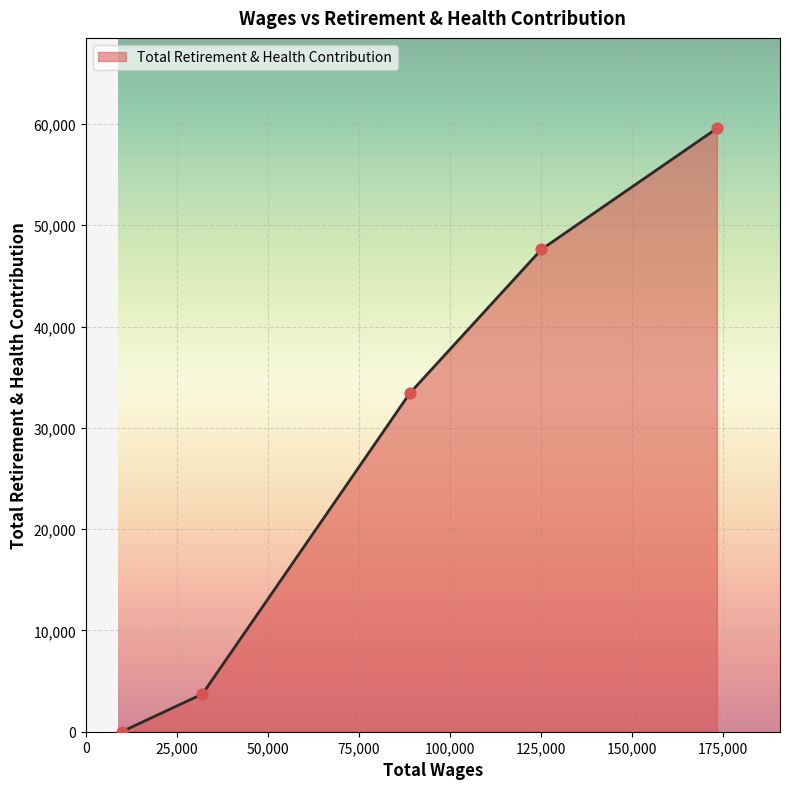

True or false: there are more than 0 points higher than both neighbors.

False